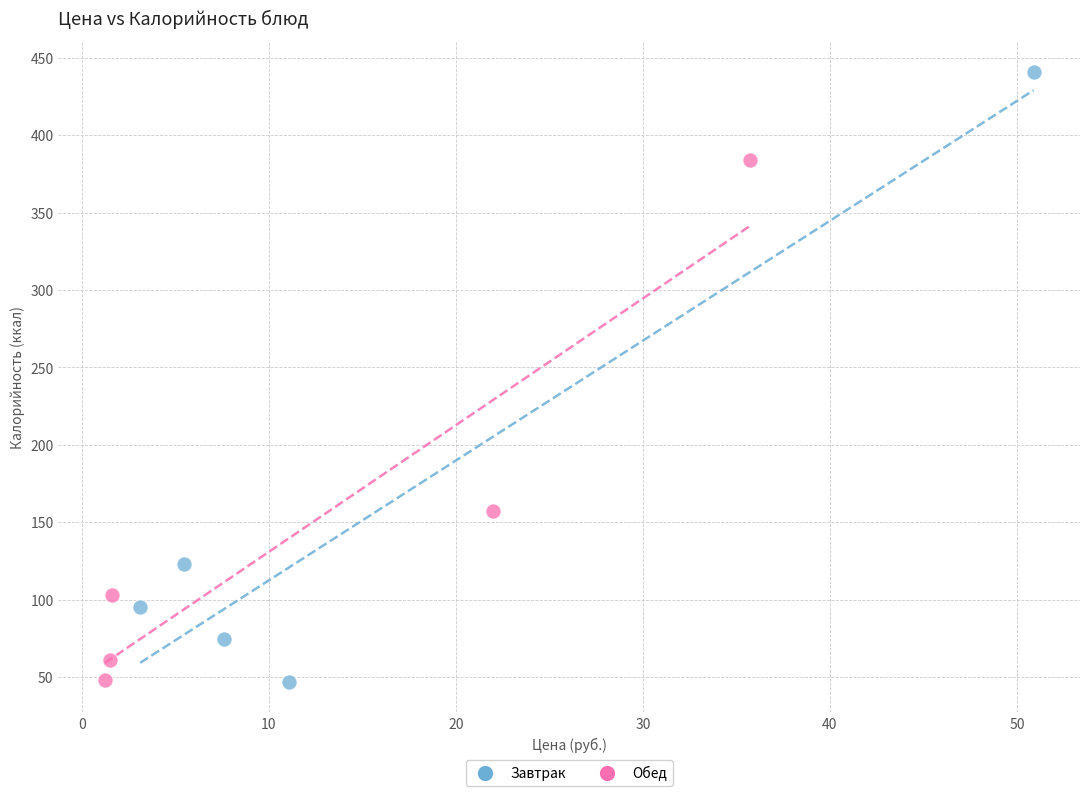

Which series has the largest Y range (max minus min)?

Завтрак